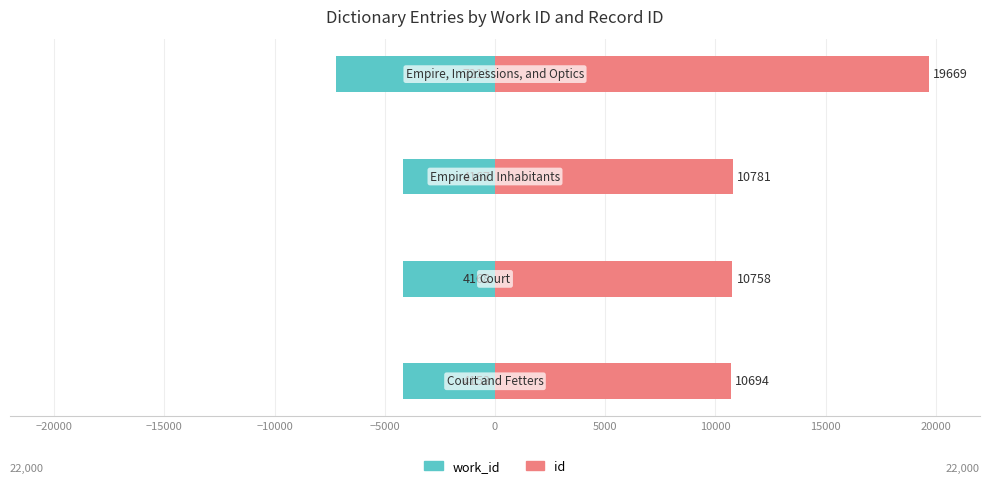

What is the greatest value displayed?

19669